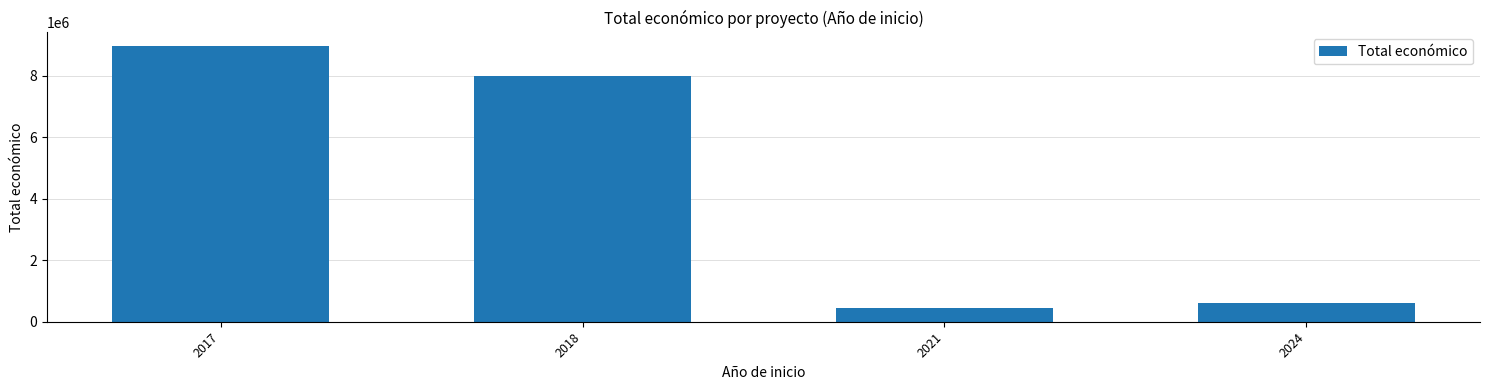

Reading left to right, transcribe all the data shown in this chart.

2017=8962642	2018=7983230	2021=430411	2024=600000